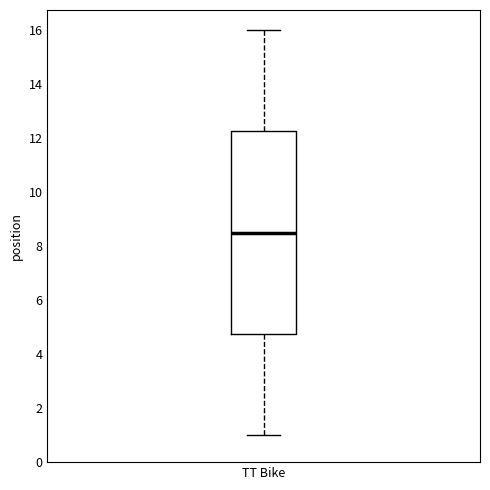

Where is the upper edge of the box for TT Bike on the y-axis? The values are not printed on the chart, so give them approximately, as read against the axis.

12.2